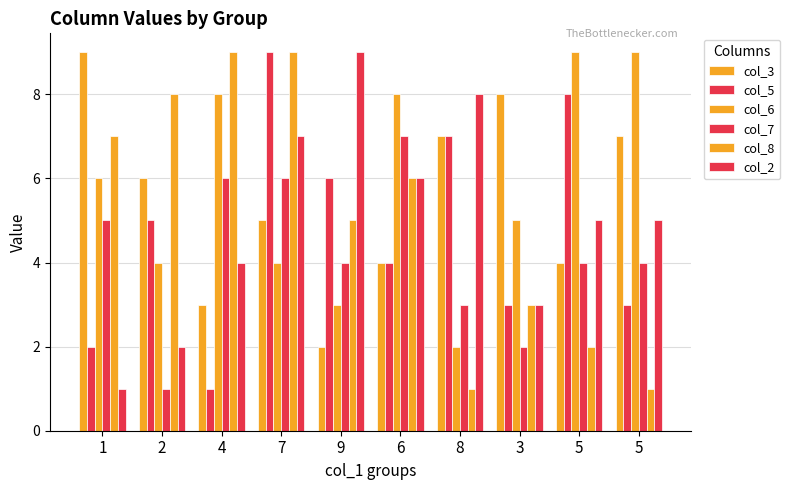

Which series has the largest total across all categories?

col_6